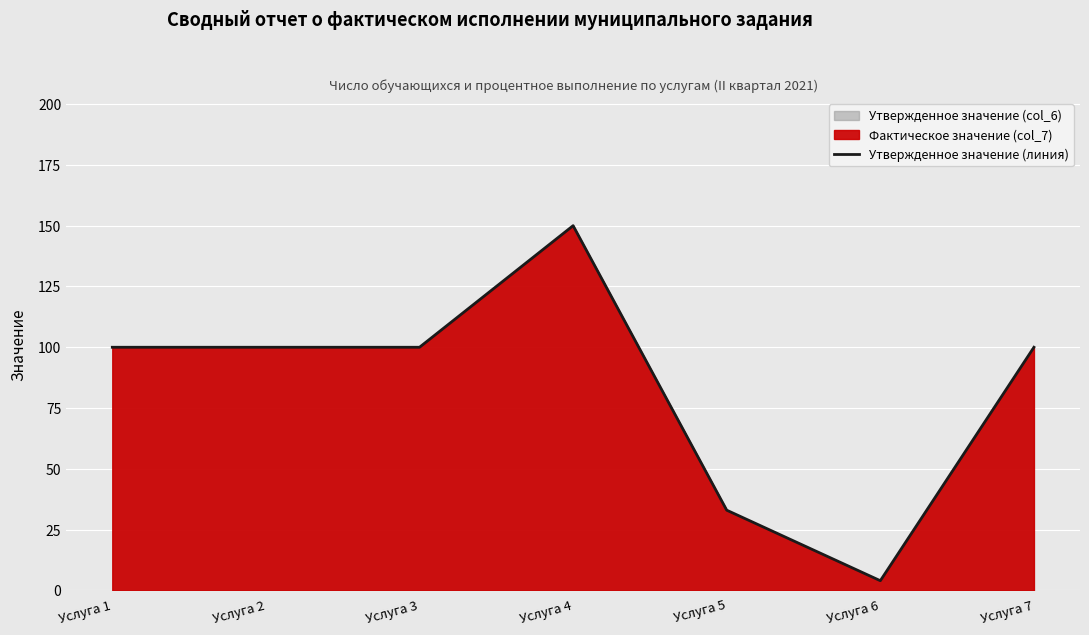

List the labels in order of value, largest first.

Услуга 4, Услуга 1, Услуга 2, Услуга 3, Услуга 7, Услуга 5, Услуга 6